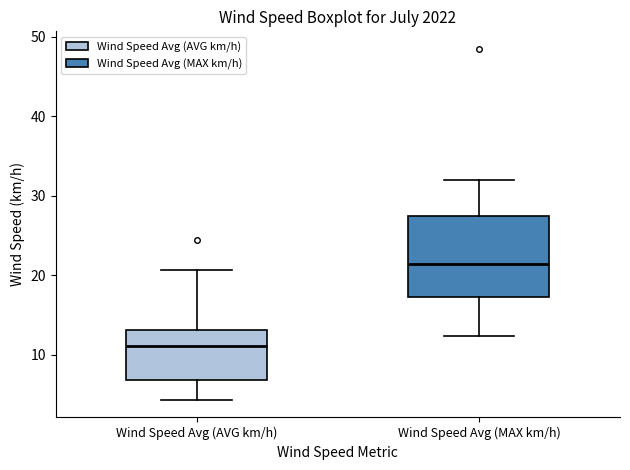

Reading left to right, read every box against the y-axis: the position of its median line, the range the box covers, and the ends of its whiskers. The values are not printed on the chart, so give them approximately, as read against the axis.

Wind Speed Avg (AVG km/h): median 11, box 7 to 13, whiskers 4 to 21
Wind Speed Avg (MAX km/h): median 21, box 17 to 27, whiskers 12 to 32